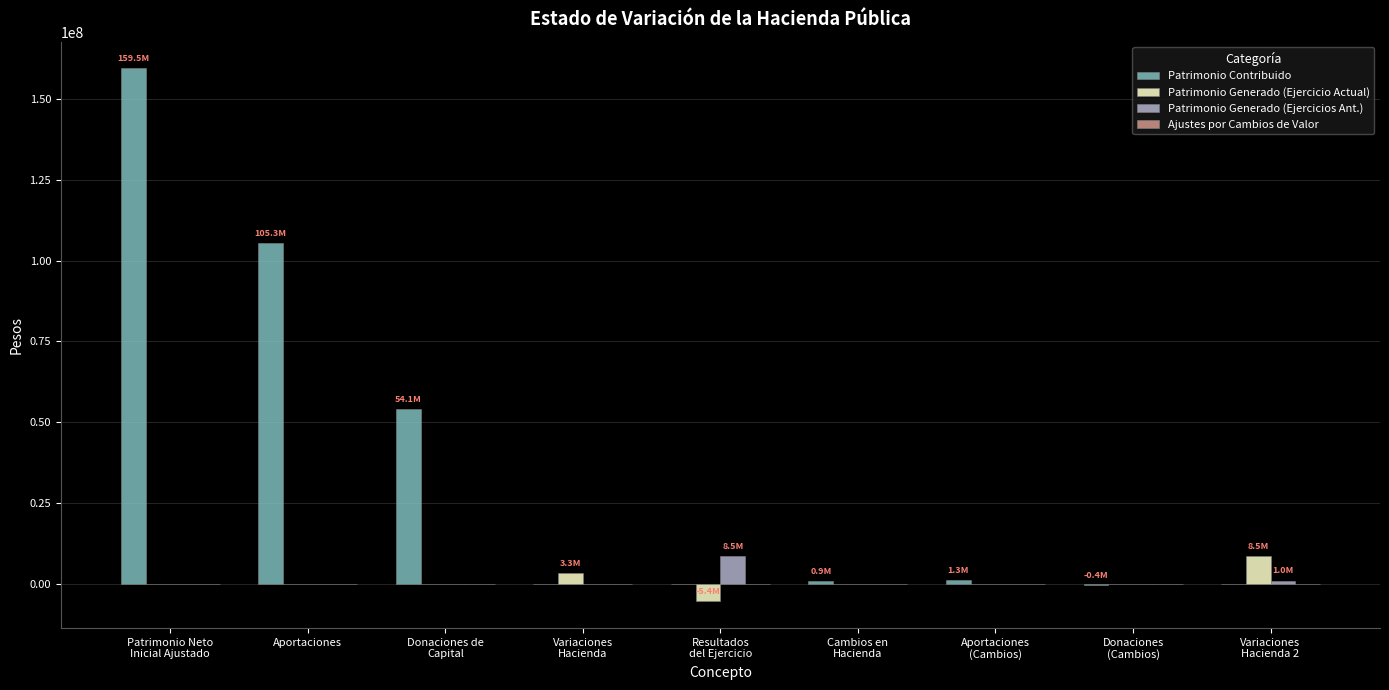

Does the chart contain stacked bars?

No